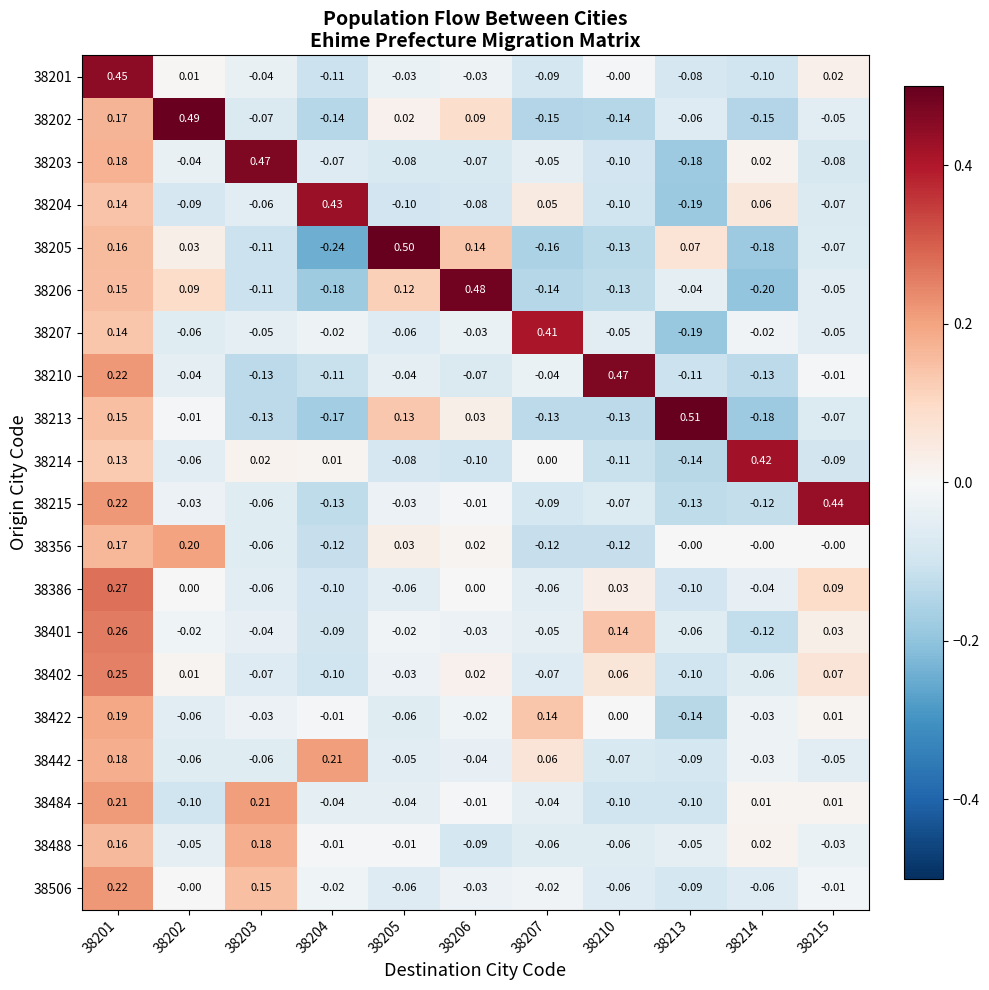

Is the value of 38356 at 38204 greater than the value of 38205 at 38215?

No